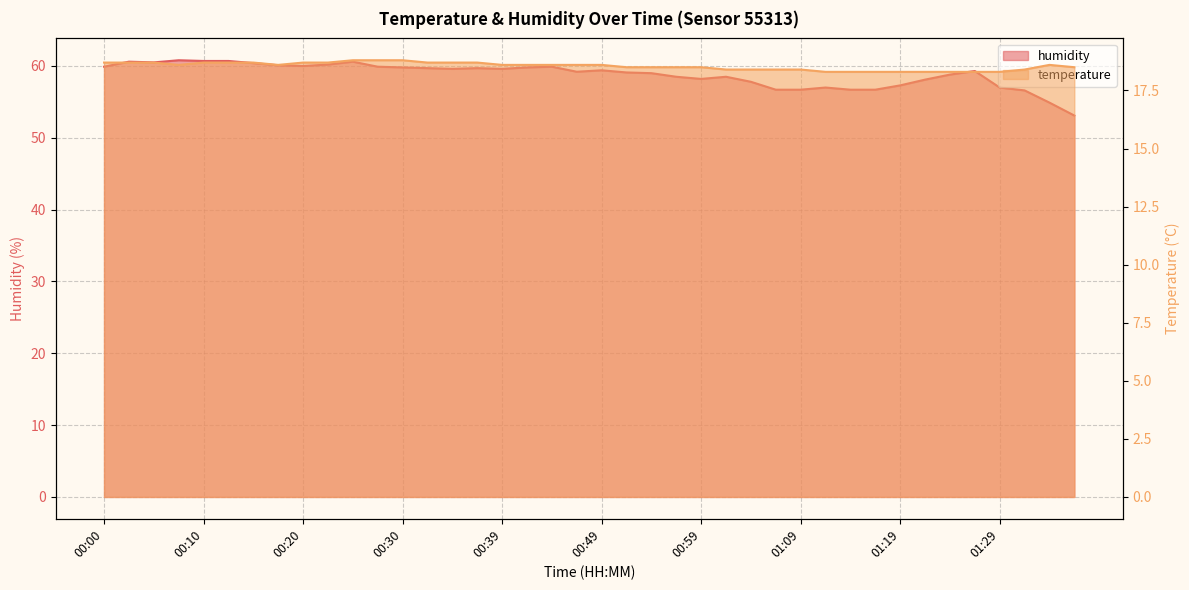

What are all the series names shown in the legend?

temperature, humidity